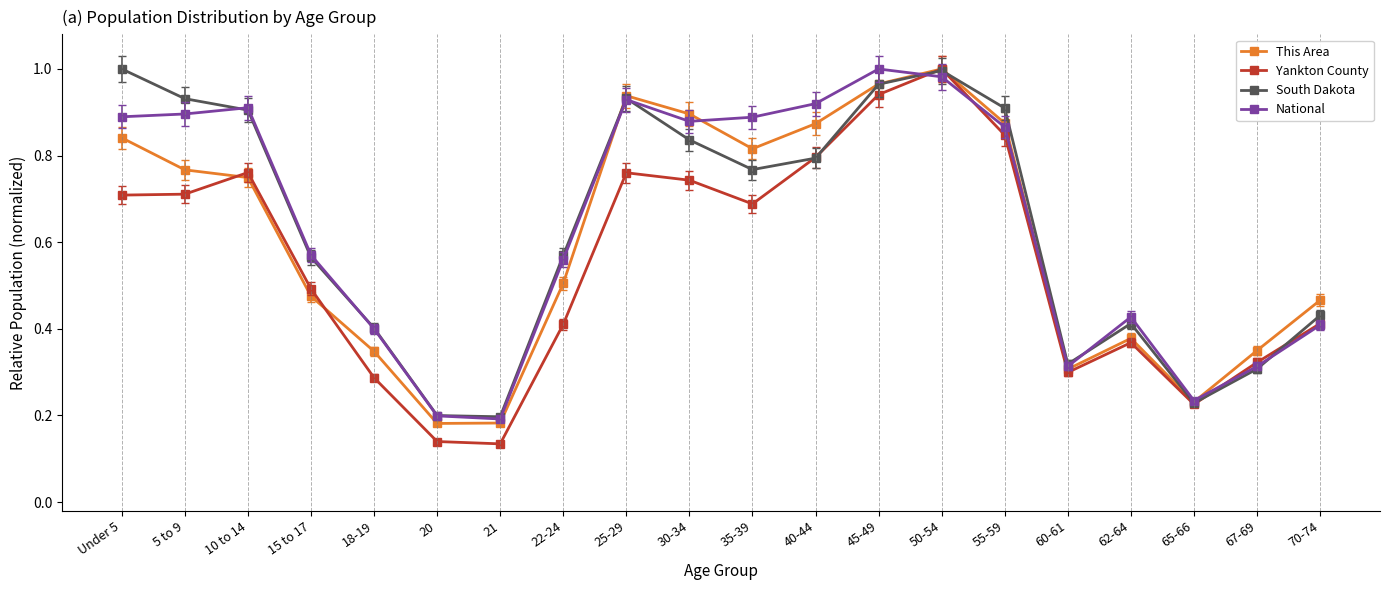

At which category is the sum across all series the highest?

50-54